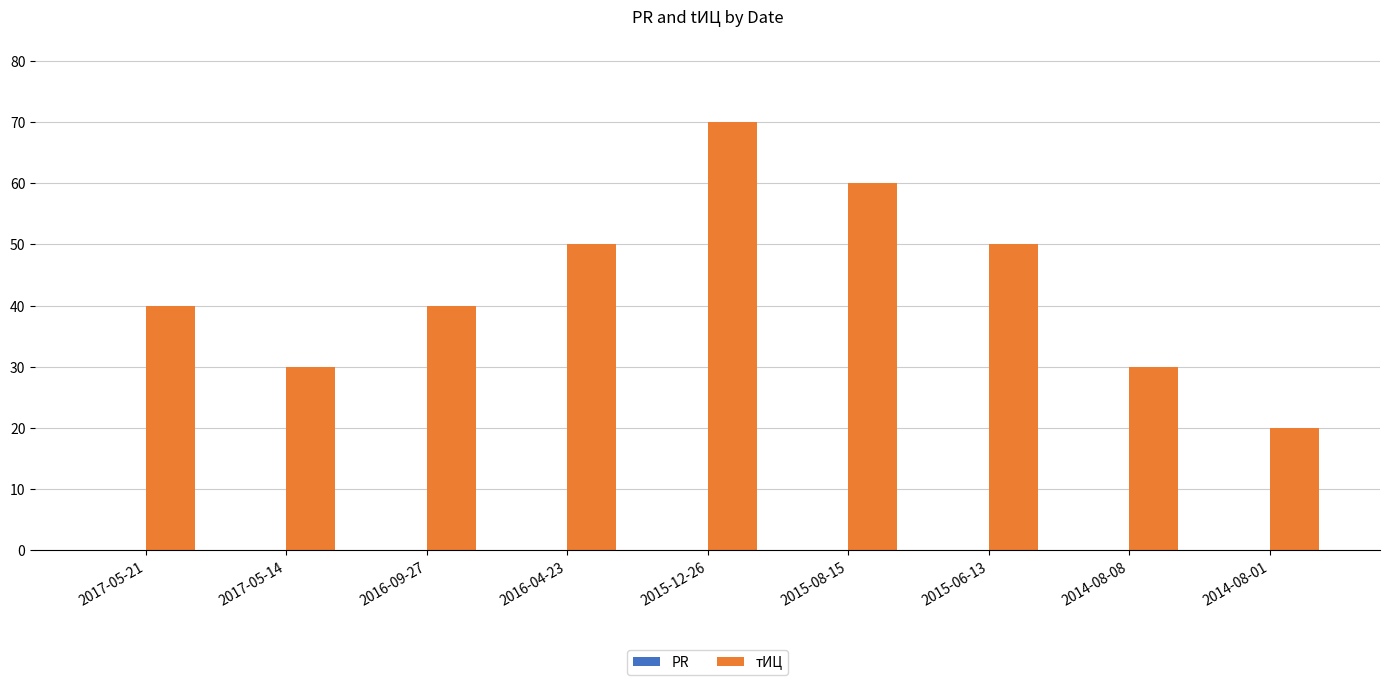

Which label corresponds to the smallest value in the chart?

2014-08-01